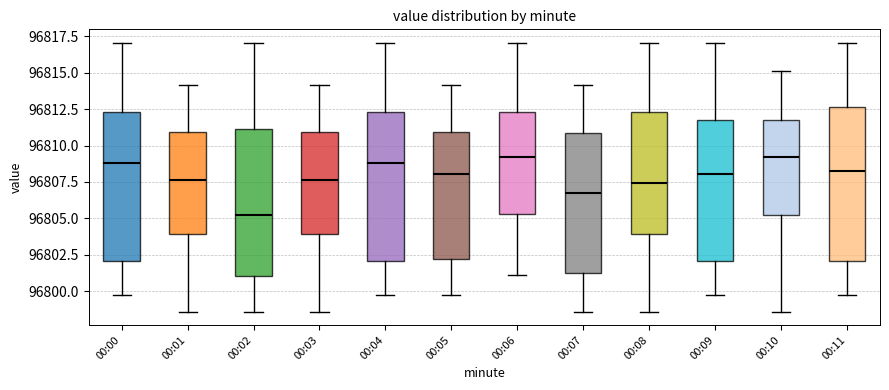

Where does the upper whisker of the box for 00:01 end on the y-axis? The values are not printed on the chart, so give them approximately, as read against the axis.

96814.0